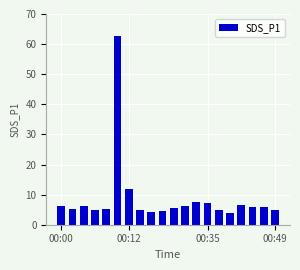

Are the bars grouped side by side (vs. stacked)?

No